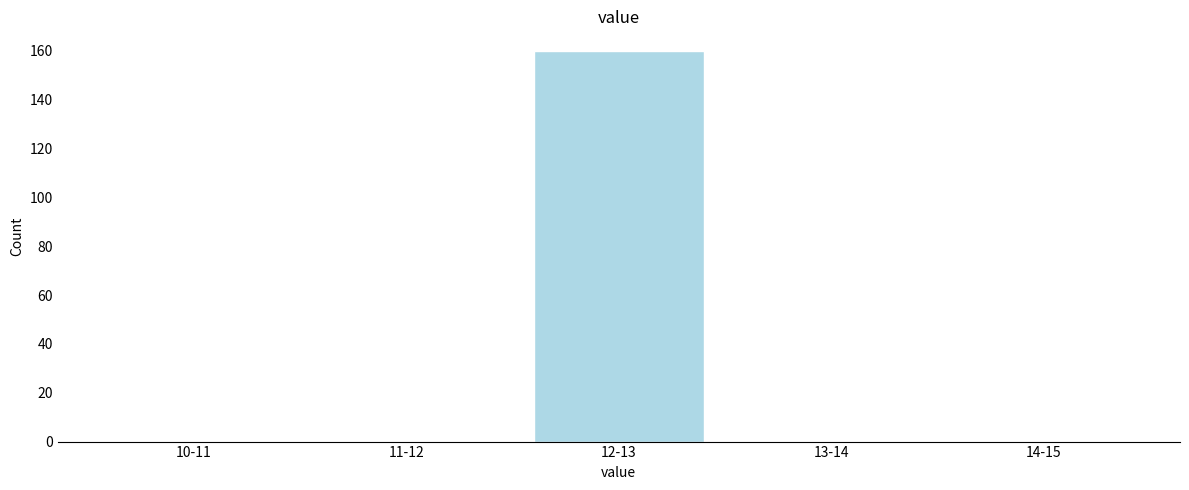

Reading left to right, transcribe all the data shown in this chart.

10-11=0	11-12=0	12-13=160	13-14=0	14-15=0